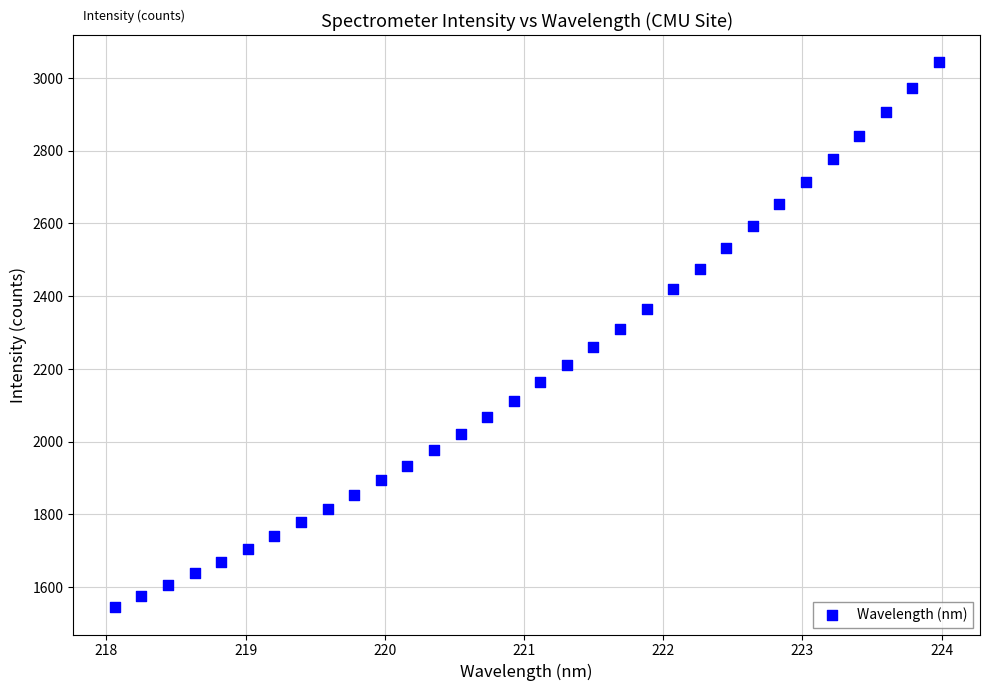

What is the range of Y values (max minus min)?

1499.0